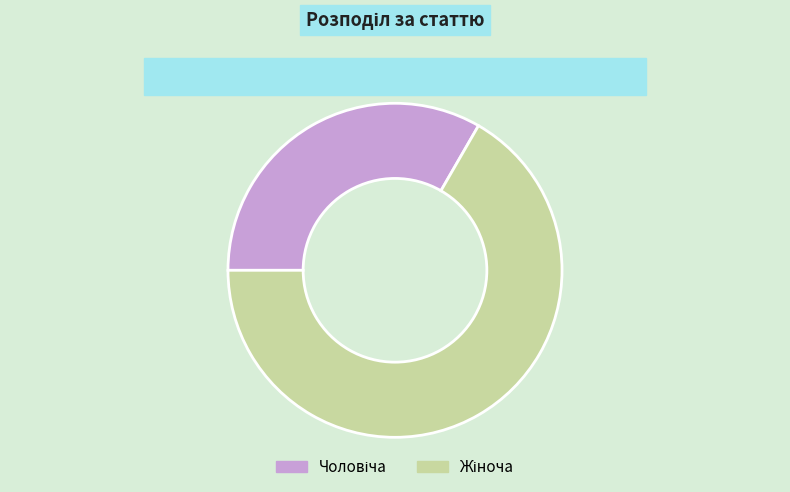

Is there any slice that represents more than half of the pie?

Yes